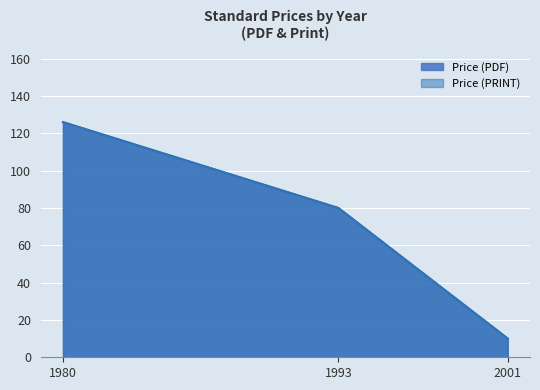

Which label corresponds to the largest value in the chart?

1980